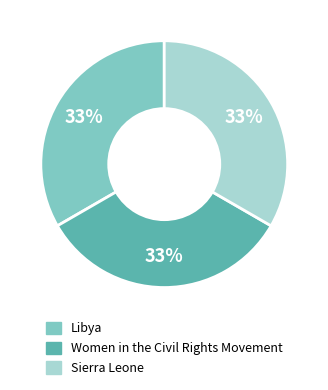

To the nearest percent, what portion does Women in the Civil Rights Movement represent?

33%